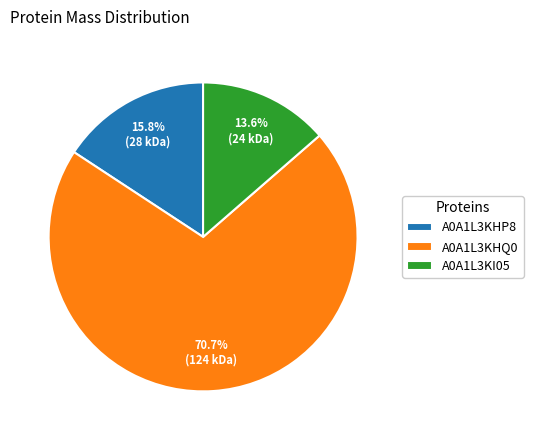

Combined, what portion of the pie is A0A1L3KI05 and A0A1L3KHQ0?

84.2%